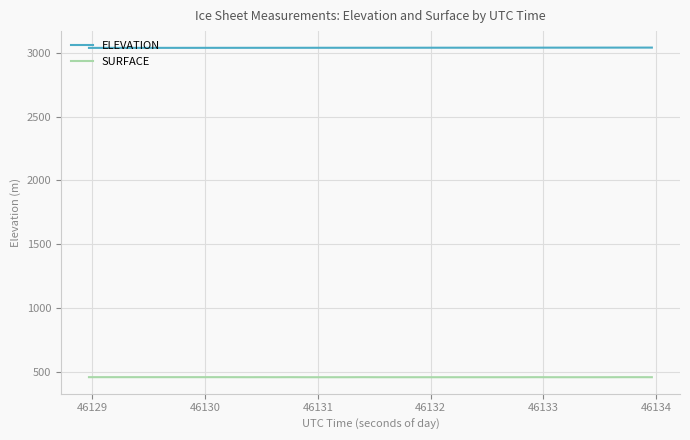

What is the greatest value displayed?

3040.6